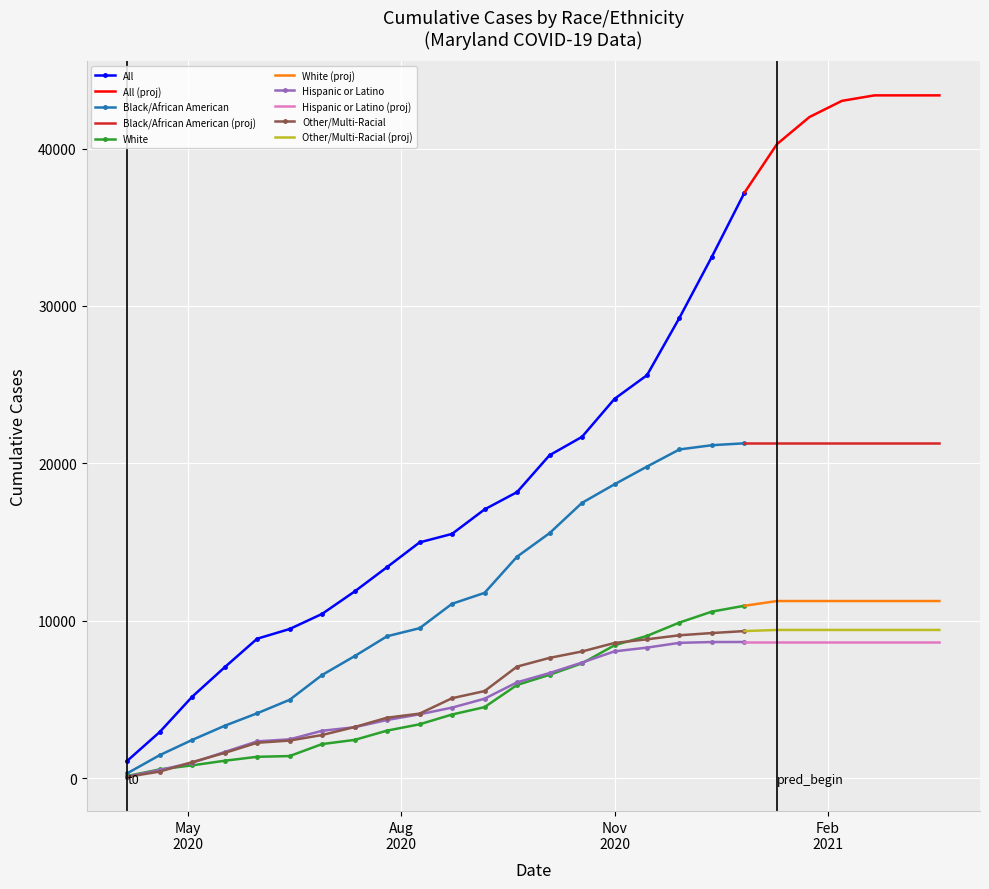

The Black/African American series shows 34322 at 2020-11-29. True or false?

False